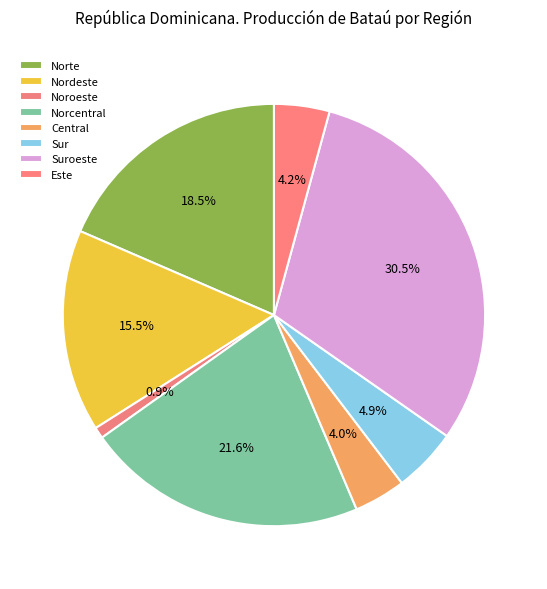

How many slices are in this pie chart?

8